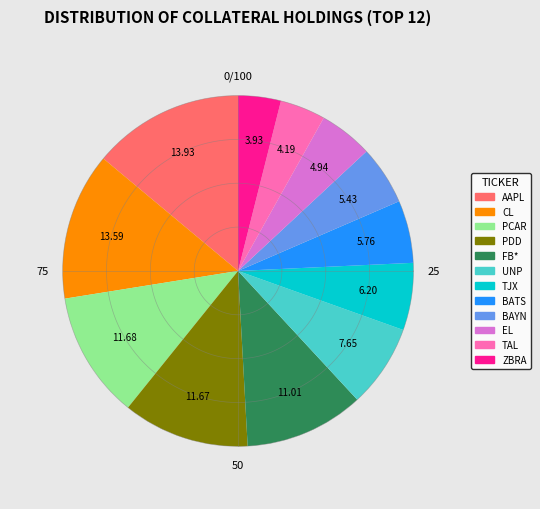

Rank the categories by value from highest to lowest.

AAPL, CL, PCAR, PDD, FB*, UNP, TJX, BATS, BAYN, EL, TAL, ZBRA